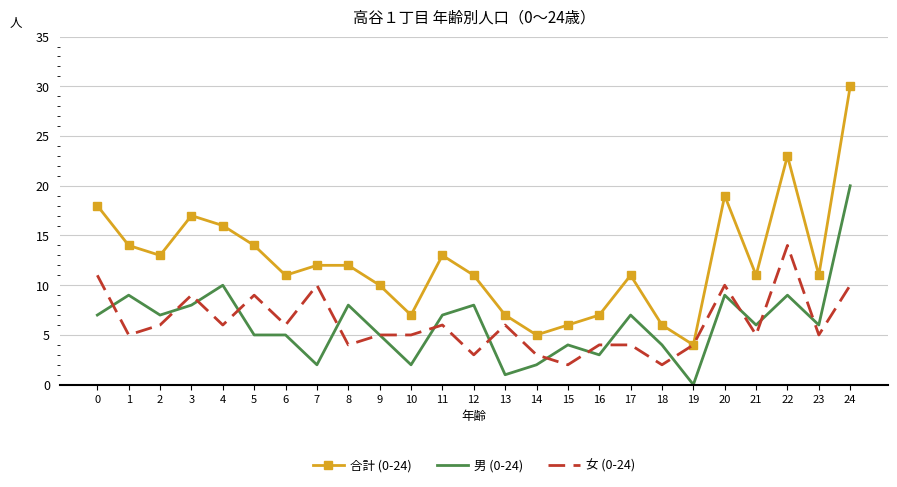

True or false: 男 (0-24) has a value of 2 at 14.

True